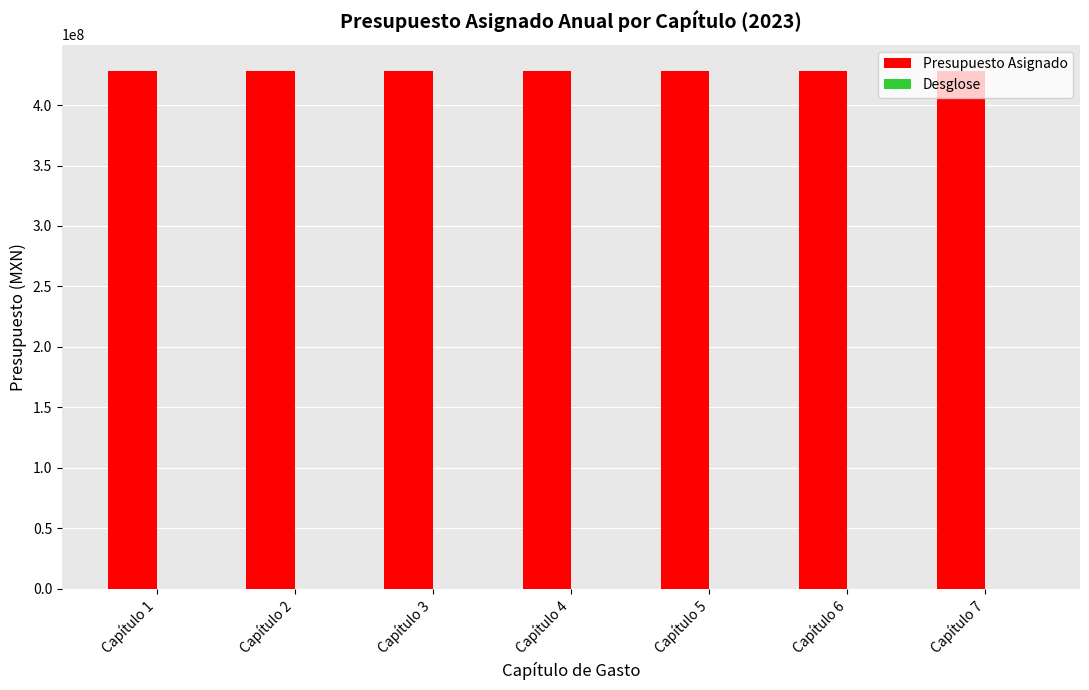

The value of Presupuesto Asignado at Capítulo 5 is 598589556. True or false?

False